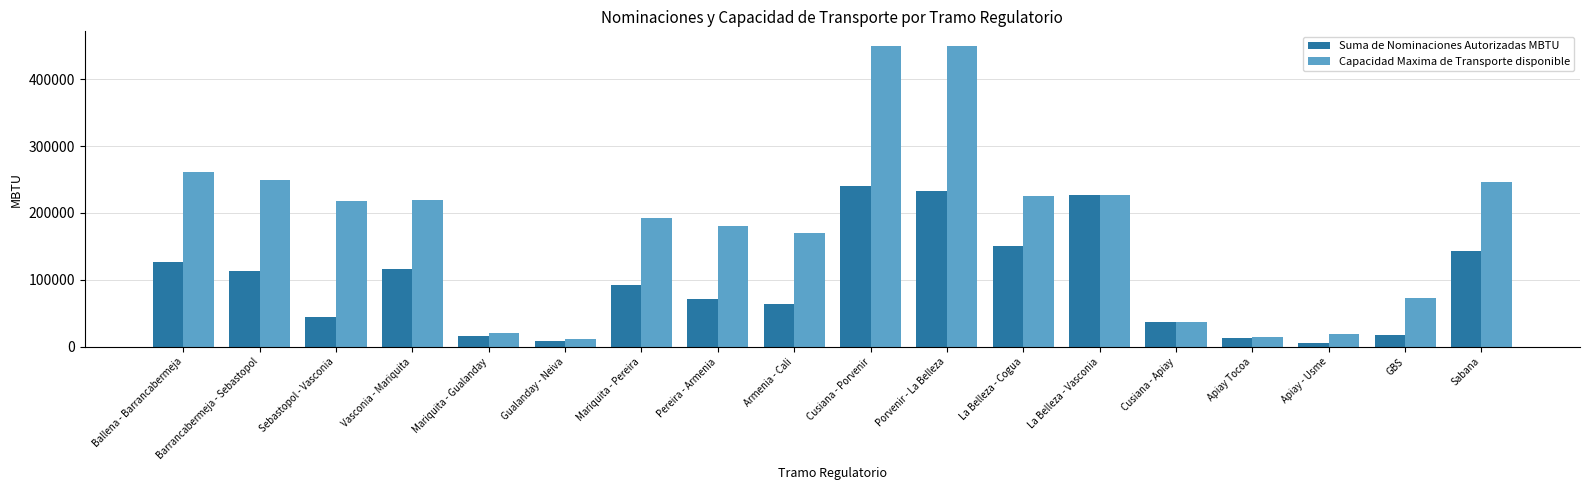

What is the spread (max minus min) of values at Apiay Tocoa?

1638.5